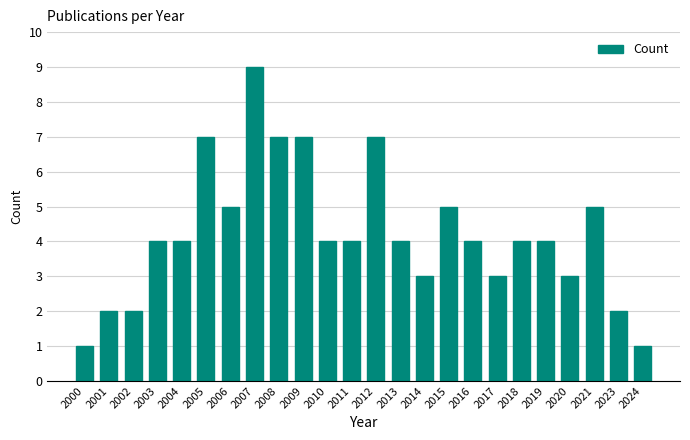

Reading right to left, transcribe all the data shown in this chart.

1	2	5	3	4	4	3	4	5	3	4	7	4	4	7	7	9	5	7	4	4	2	2	1